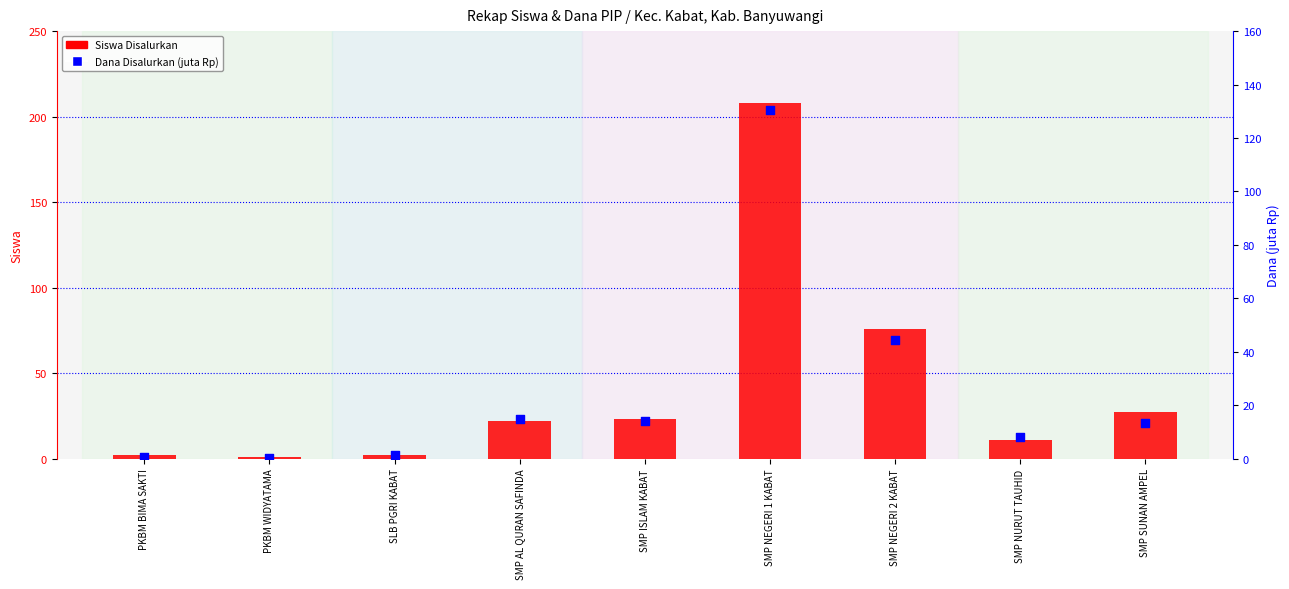

At which category is the sum across all series the highest?

SMP NEGERI 1 KABAT